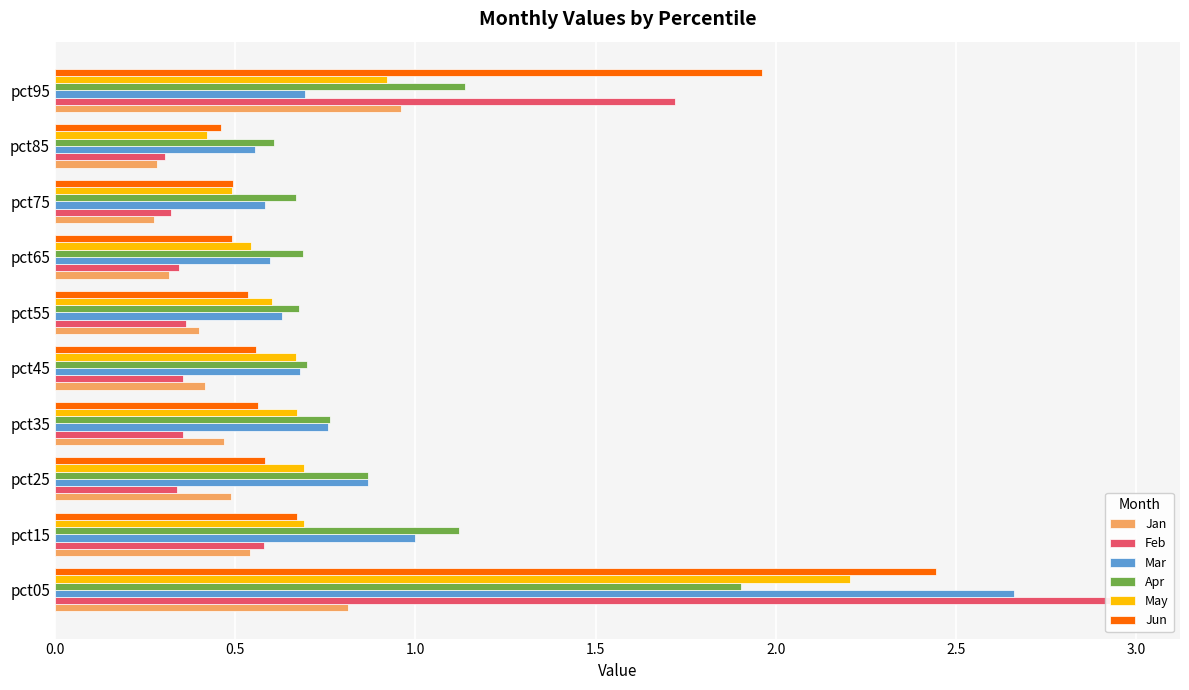

What are all the series names shown in the legend?

Jan, Feb, Mar, Apr, May, Jun